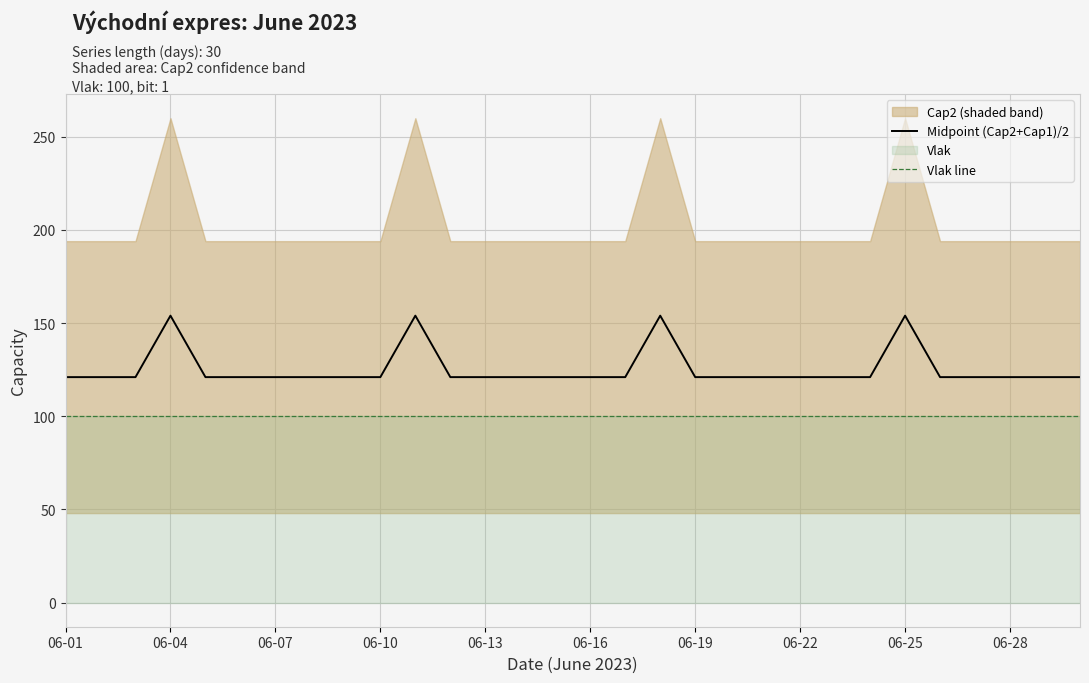

What is the highest value of the Midpoint (Cap2+Cap1)/2 series?

154